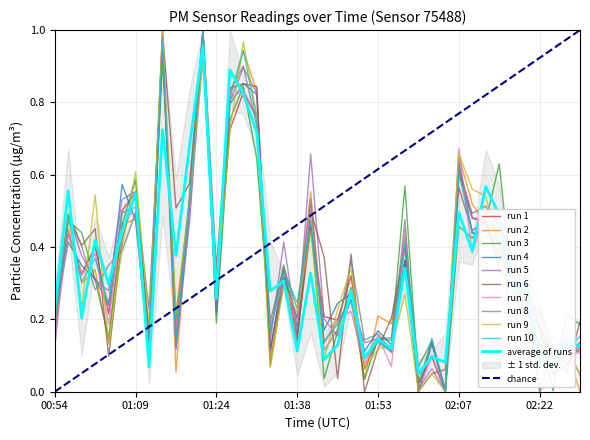

What is the label of the 31st point from the right?

01:16